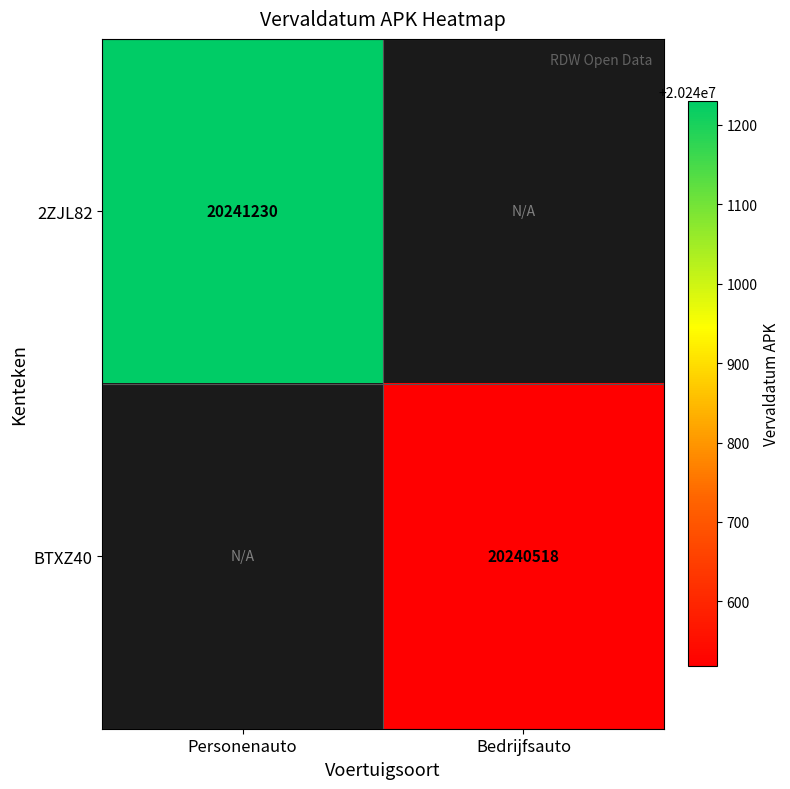

True or false: BTXZ40 has a value of 20240518 at Bedrijfsauto.

True